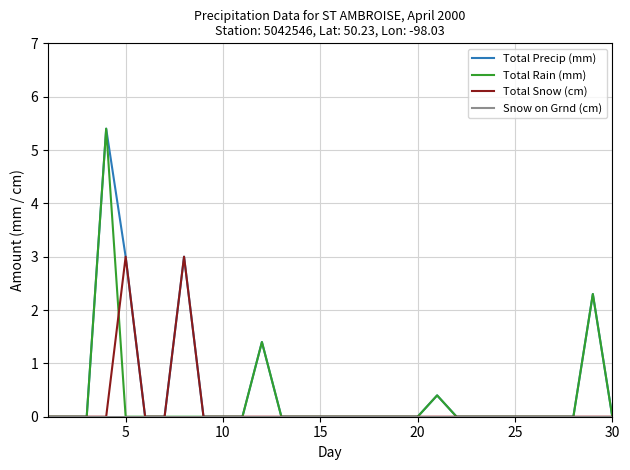

What is the maximum value shown in the chart?

5.4